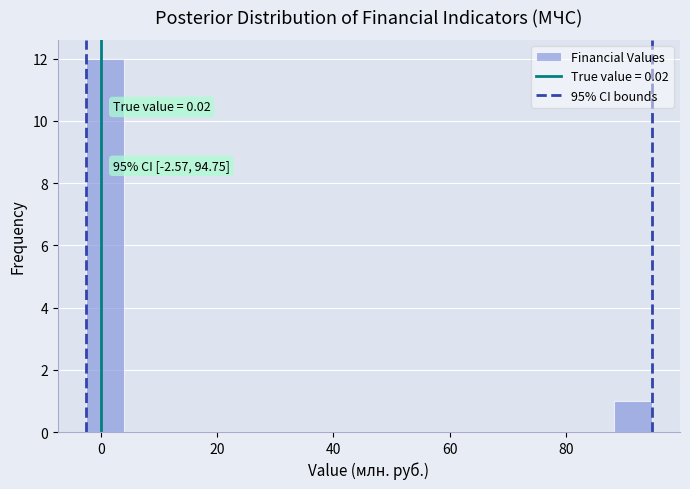

Read against the x-axis, roughly where is the centre of the tallest bar?

0